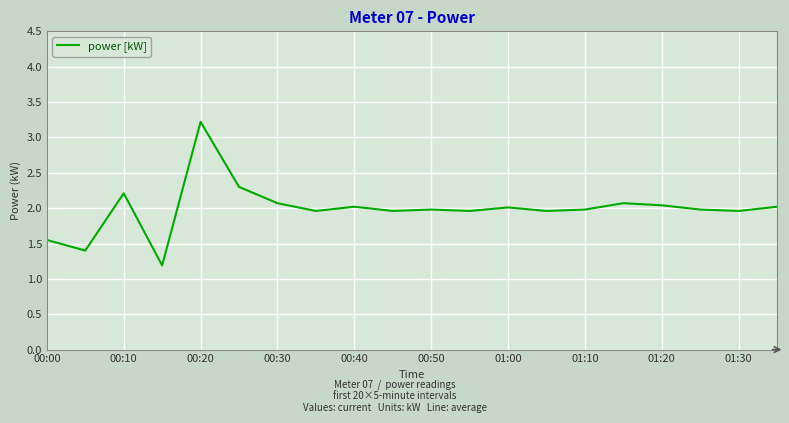

What is the maximum value shown in the chart?

3.2